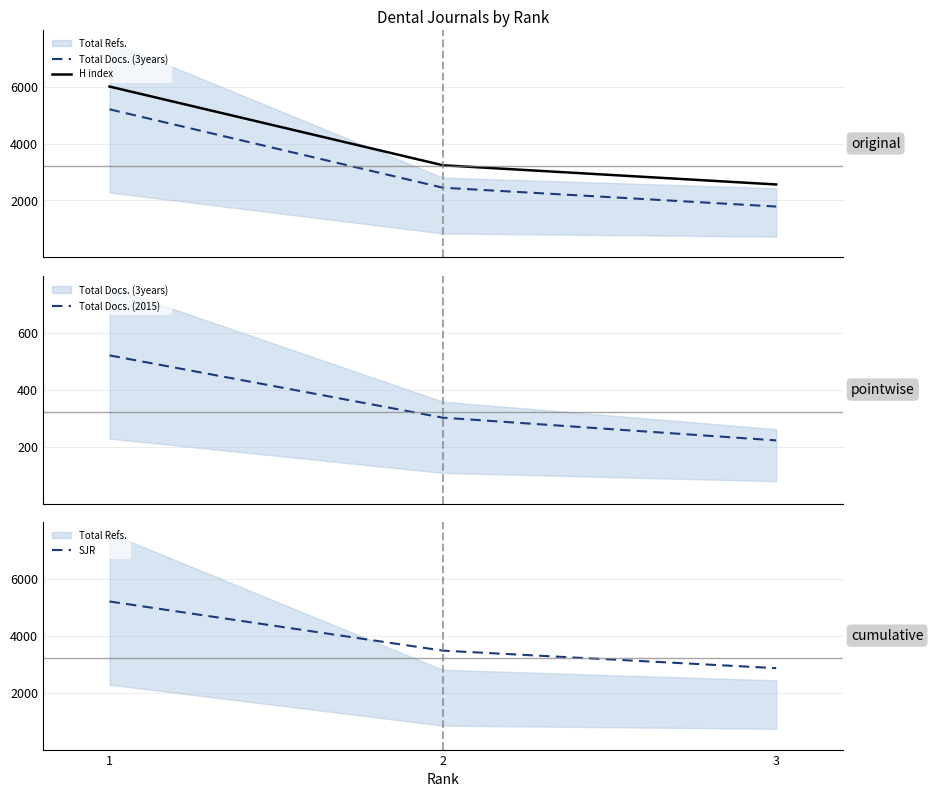

List the labels in order of H index value, largest first.

1, 2, 3